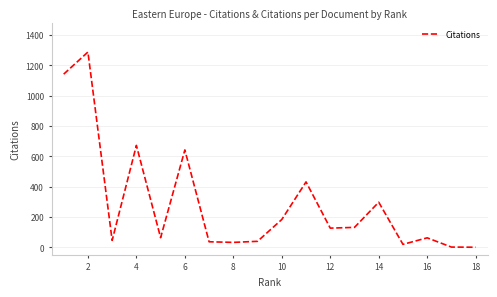

What is the difference between the maximum and minimum values?

1288